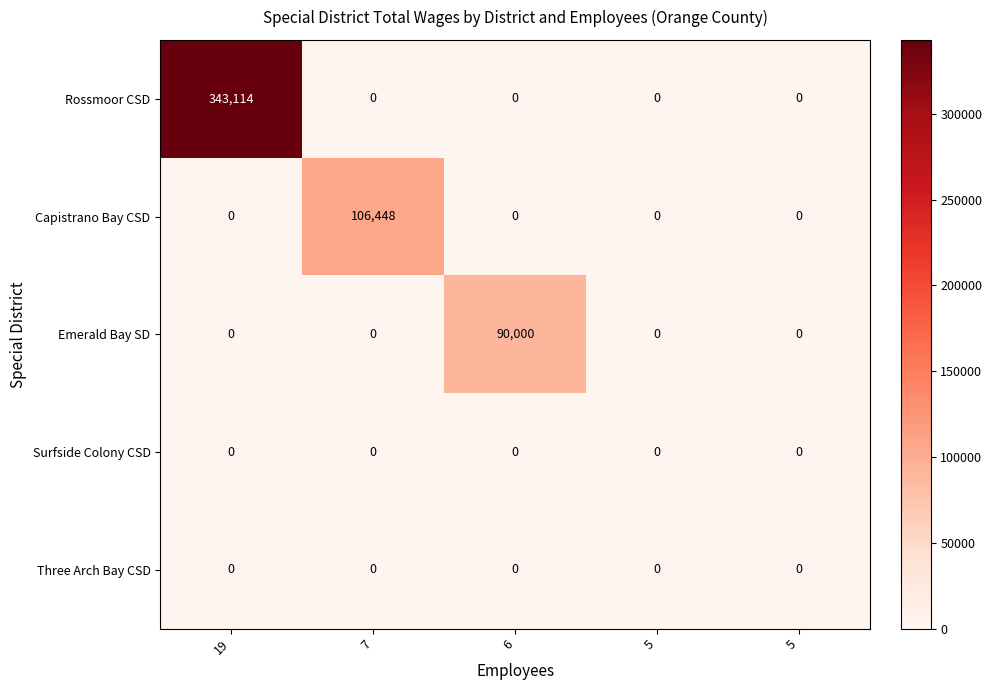

Count the number of data series in this chart.

5